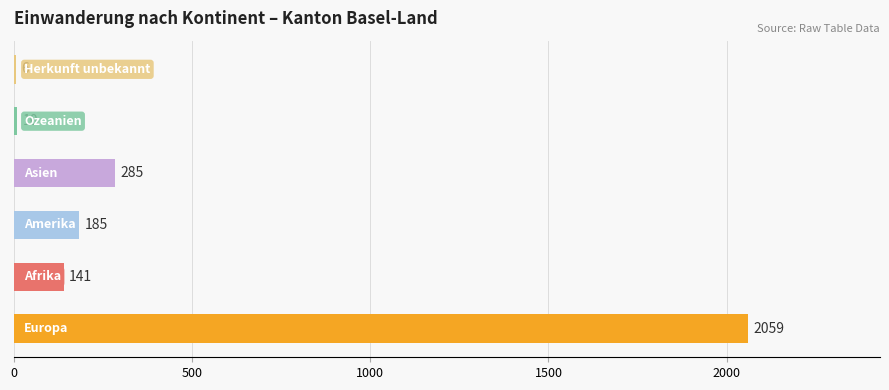

What is the sum of all values?

2686